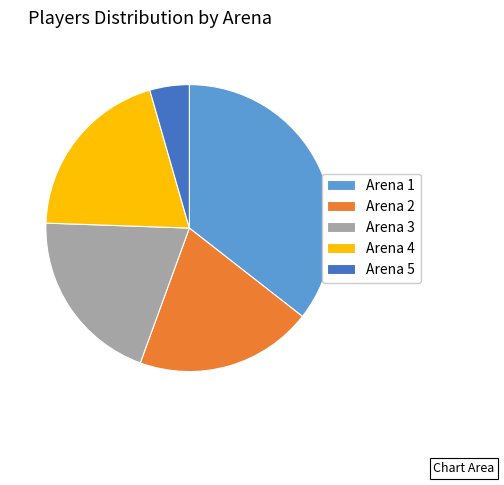

Is there any slice that represents more than half of the pie?

No